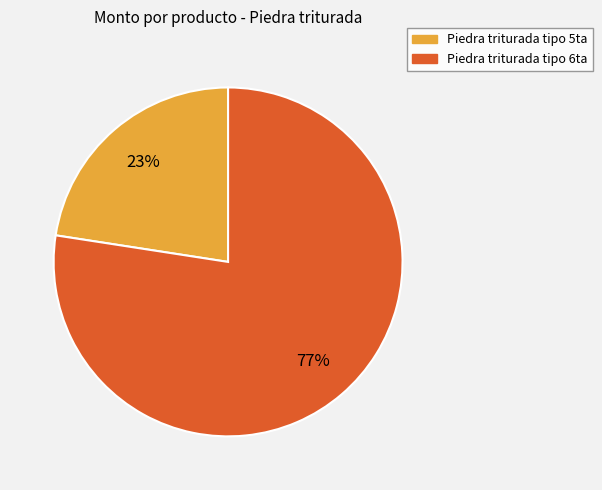

To the nearest percent, what is the combined percentage of Piedra triturada tipo 6ta and Piedra triturada tipo 5ta?

100%